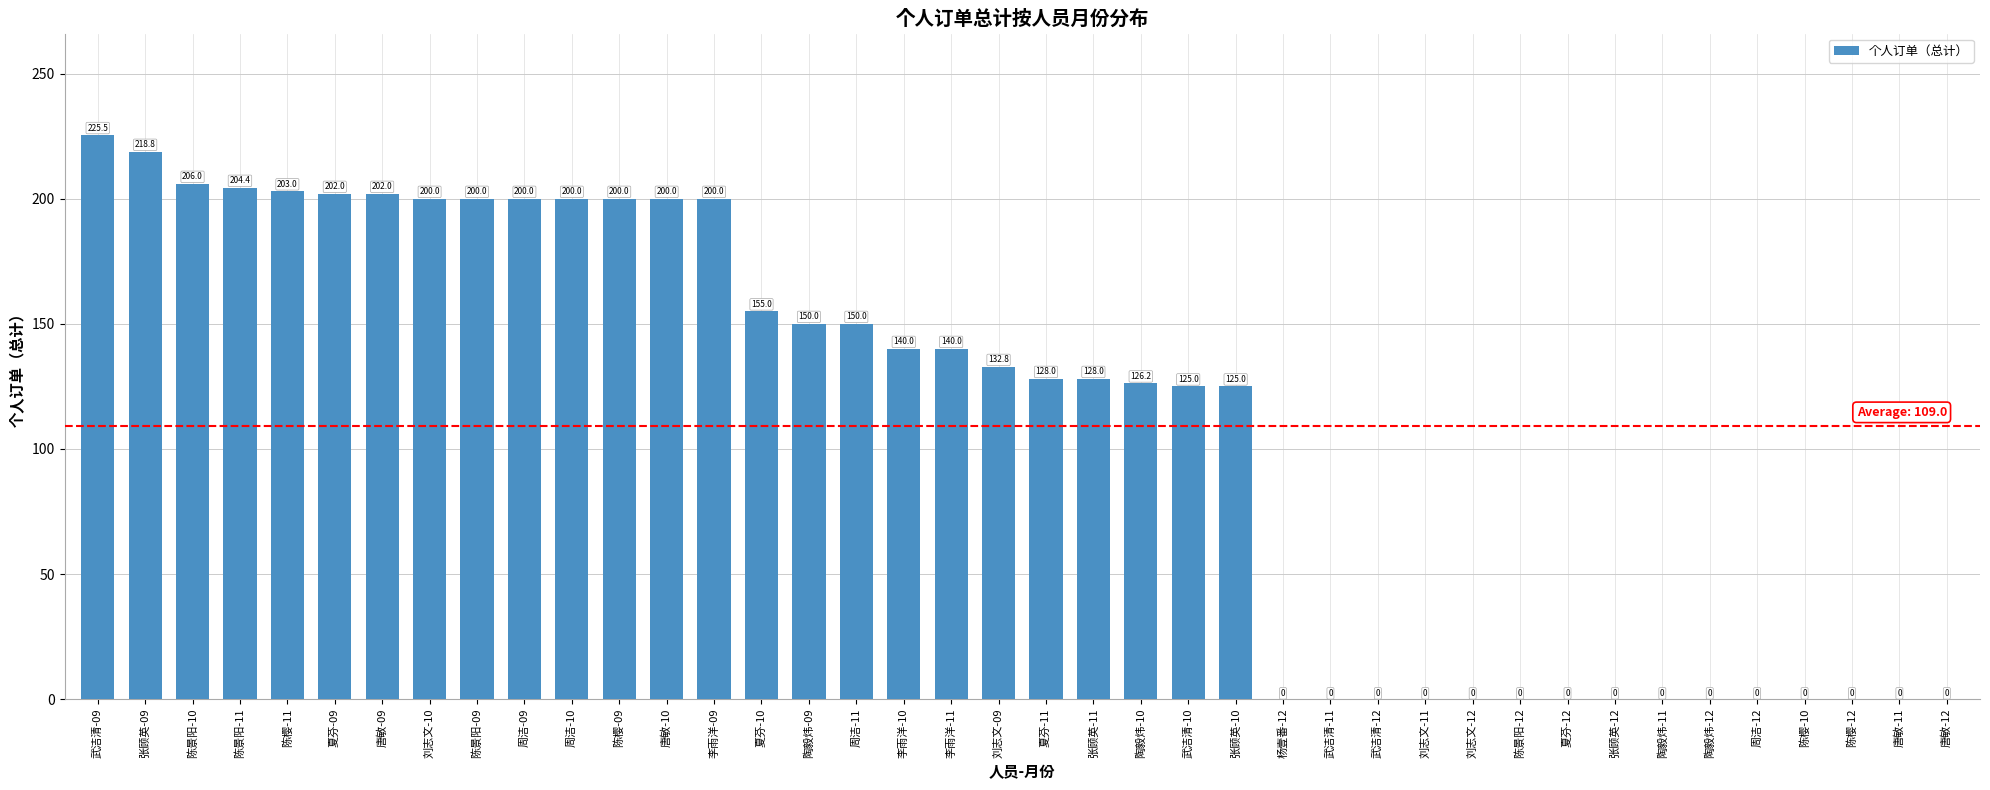

Is it true that the value at 唐敏-12 is -144.3?

False